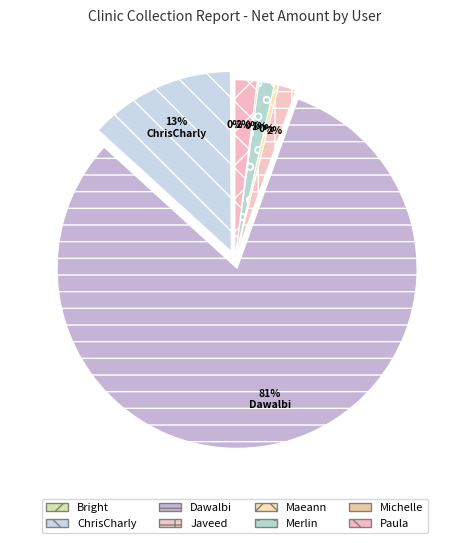

Combined, do Dawalbi and Bright account for over 50%?

Yes